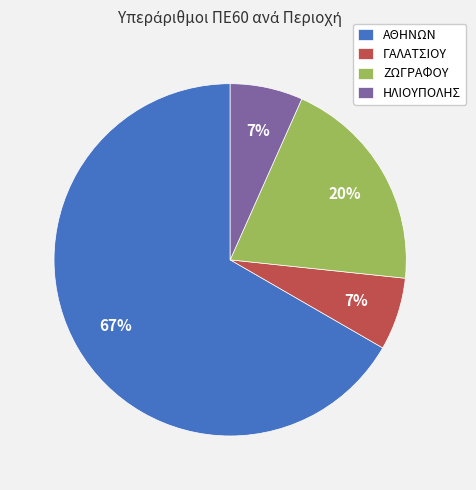

To the nearest percent, what is the average slice percentage?

25%